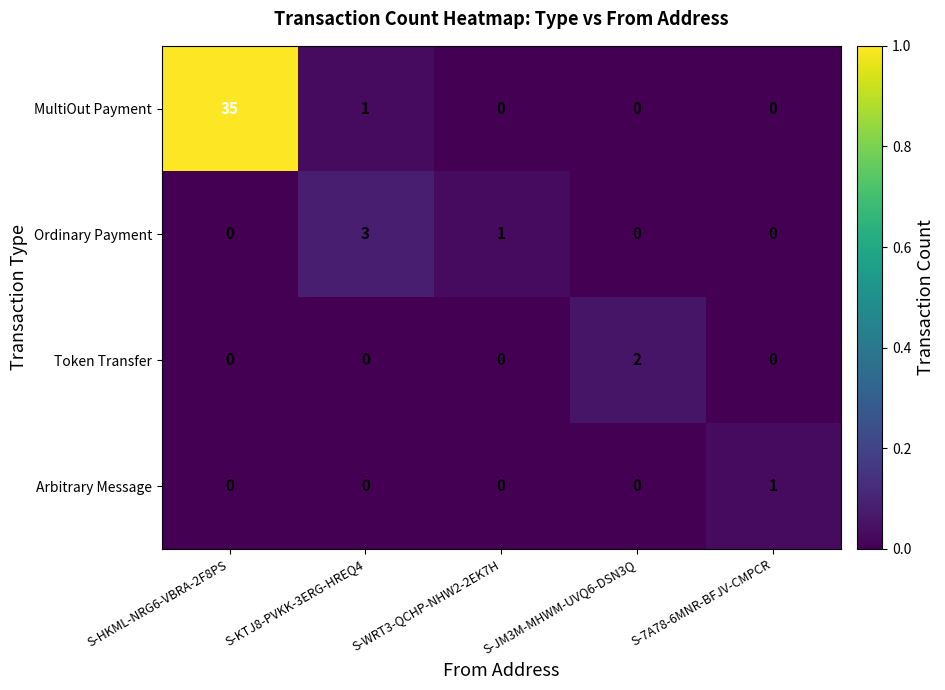

List the series in order of their peak value, highest first.

MultiOut Payment, Ordinary Payment, Token Transfer, Arbitrary Message